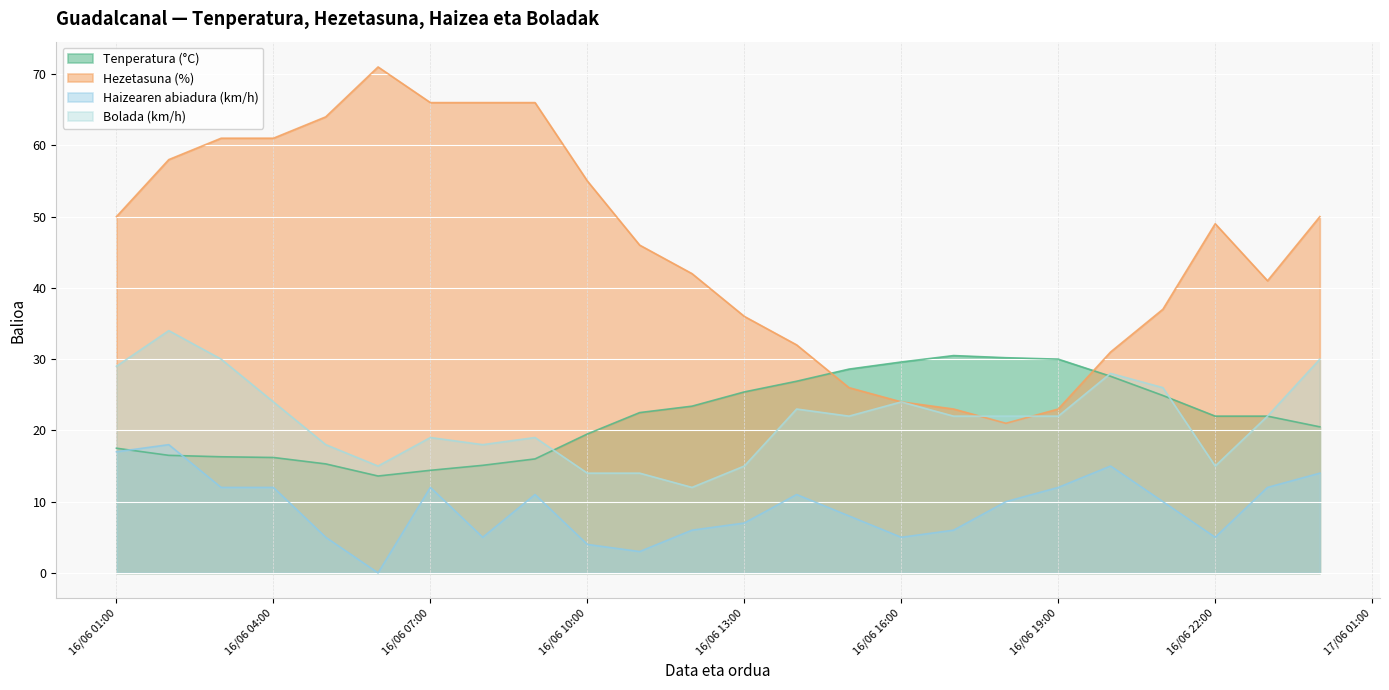

Reading left to right, list all the values displayed in this chart.

Tenperatura (°C): 17/06 00:00=20.5	16/06 23:00=22.0	16/06 22:00=22.0	16/06 21:00=24.9	16/06 20:00=27.6	16/06 19:00=30.0	16/06 18:00=30.2	16/06 17:00=30.5	16/06 16:00=29.6	16/06 15:00=28.6	16/06 14:00=26.9	16/06 13:00=25.4	16/06 12:00=23.4	16/06 11:00=22.5	16/06 10:00=19.5	16/06 09:00=16.0	16/06 08:00=15.1	16/06 07:00=14.4	16/06 06:00=13.6	16/06 05:00=15.3	16/06 04:00=16.2	16/06 03:00=16.3	16/06 02:00=16.5	16/06 01:00=17.5
Hezetasuna (%): 17/06 00:00=50.0	16/06 23:00=41.0	16/06 22:00=49.0	16/06 21:00=37.0	16/06 20:00=31.0	16/06 19:00=23.0	16/06 18:00=21.0	16/06 17:00=23.0	16/06 16:00=24.0	16/06 15:00=26.0	16/06 14:00=32.0	16/06 13:00=36.0	16/06 12:00=42.0	16/06 11:00=46.0	16/06 10:00=55.0	16/06 09:00=66.0	16/06 08:00=66.0	16/06 07:00=66.0	16/06 06:00=71.0	16/06 05:00=64.0	16/06 04:00=61.0	16/06 03:00=61.0	16/06 02:00=58.0	16/06 01:00=50.0
Haizearen abiadura (km/h): 17/06 00:00=14.0	16/06 23:00=12.0	16/06 22:00=5.0	16/06 21:00=10.0	16/06 20:00=15.0	16/06 19:00=12.0	16/06 18:00=10.0	16/06 17:00=6.0	16/06 16:00=5.0	16/06 15:00=8.0	16/06 14:00=11.0	16/06 13:00=7.0	16/06 12:00=6.0	16/06 11:00=3.0	16/06 10:00=4.0	16/06 09:00=11.0	16/06 08:00=5.0	16/06 07:00=12.0	16/06 06:00=0.0	16/06 05:00=5.0	16/06 04:00=12.0	16/06 03:00=12.0	16/06 02:00=18.0	16/06 01:00=17.0
Bolada (km/h): 17/06 00:00=30.0	16/06 23:00=22.0	16/06 22:00=15.0	16/06 21:00=26.0	16/06 20:00=28.0	16/06 19:00=22.0	16/06 18:00=22.0	16/06 17:00=22.0	16/06 16:00=24.0	16/06 15:00=22.0	16/06 14:00=23.0	16/06 13:00=15.0	16/06 12:00=12.0	16/06 11:00=14.0	16/06 10:00=14.0	16/06 09:00=19.0	16/06 08:00=18.0	16/06 07:00=19.0	16/06 06:00=15.0	16/06 05:00=18.0	16/06 04:00=24.0	16/06 03:00=30.0	16/06 02:00=34.0	16/06 01:00=29.0